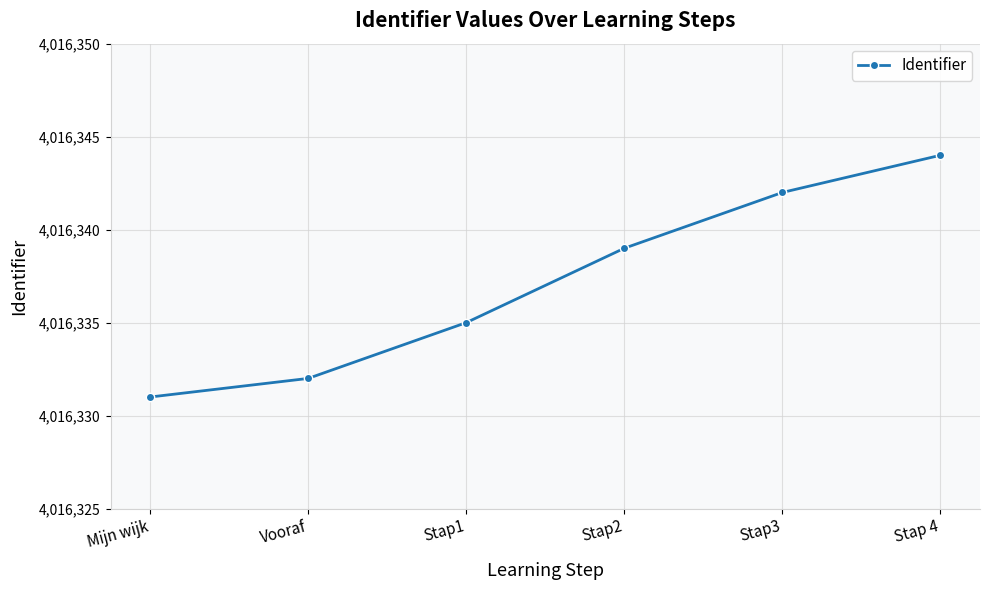

How many lines are shown in the chart?

1